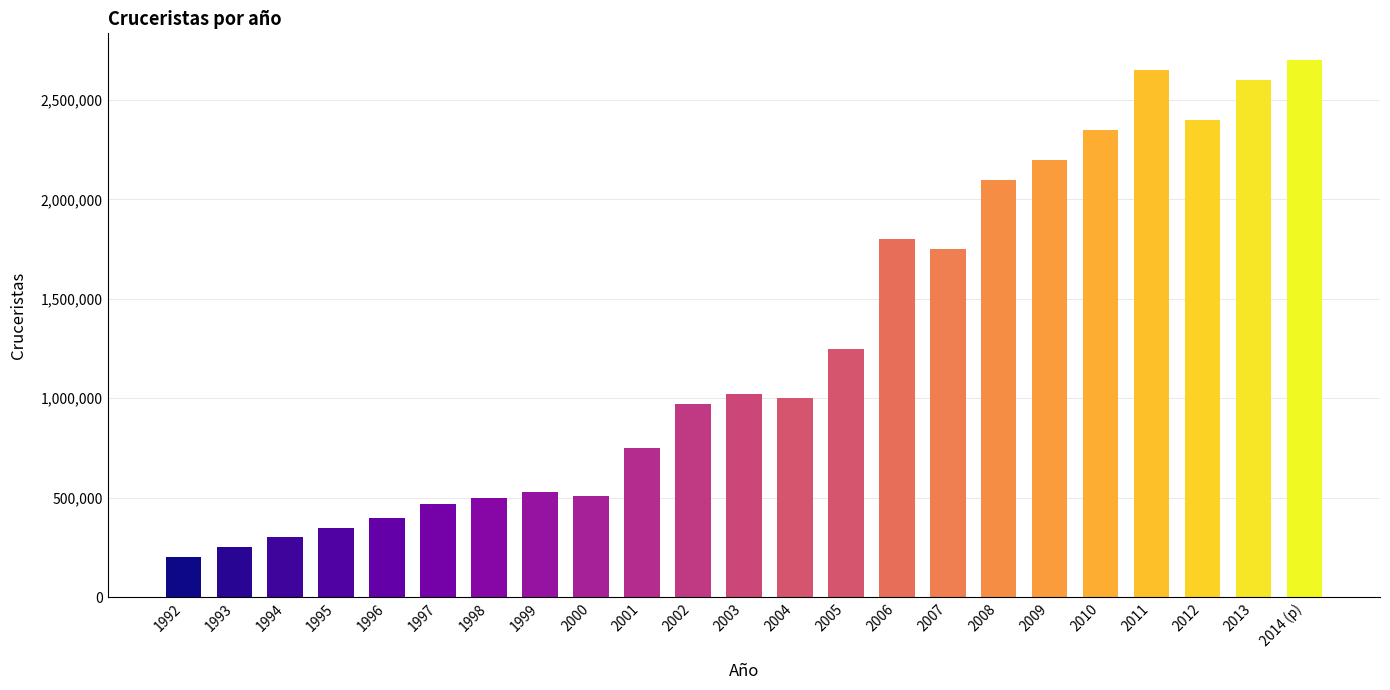

Where is the data nearest to the value 1450000?

2005